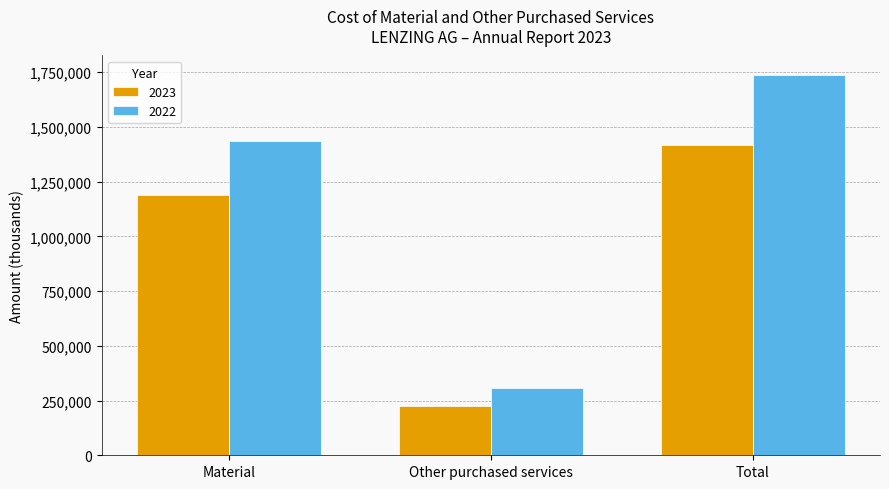

What is the label of the 3rd bar from the left?

Total